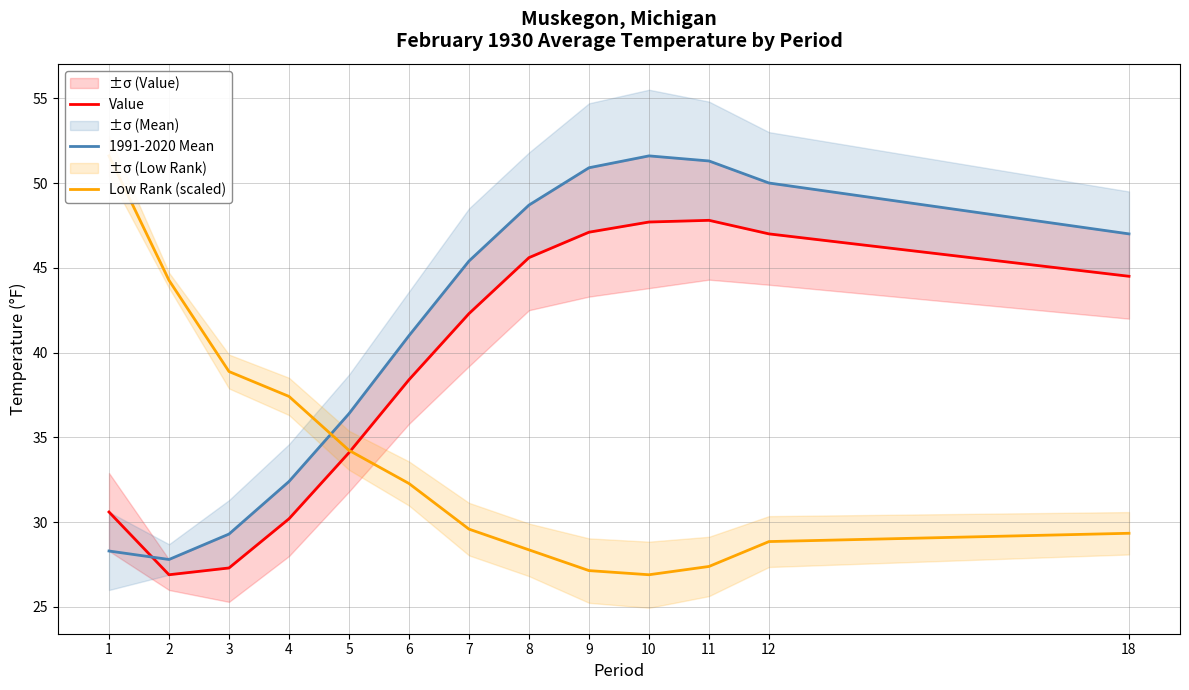

In Value, how many points are higher than both neighbors (excluding endpoints)?

1